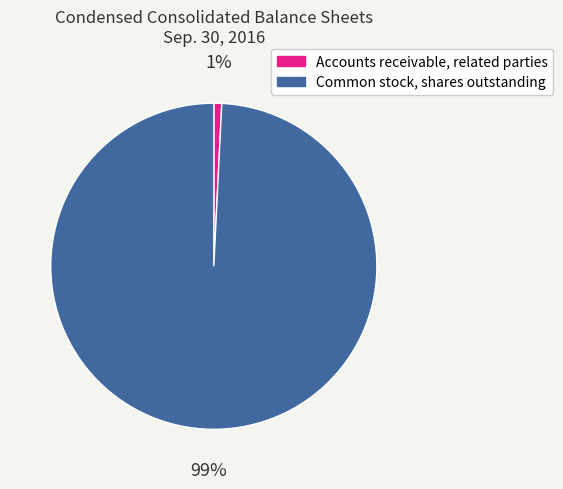

Is there a majority slice in this chart?

Yes